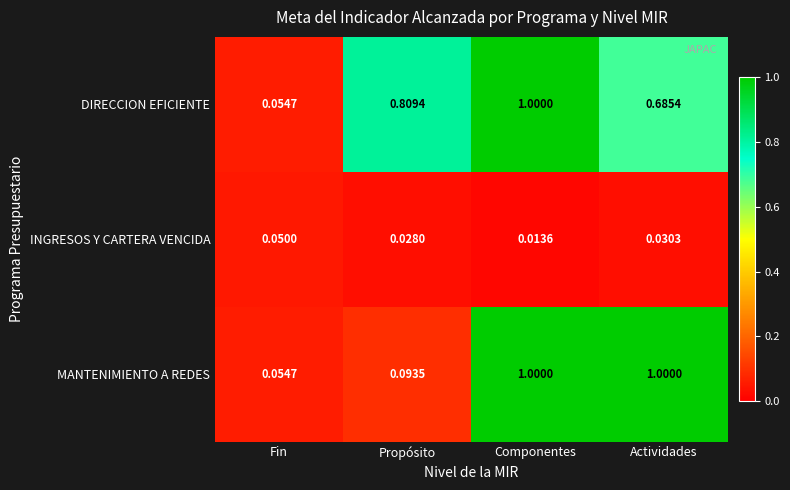

Which series changed the most between Fin and Actividades?

MANTENIMIENTO A REDES